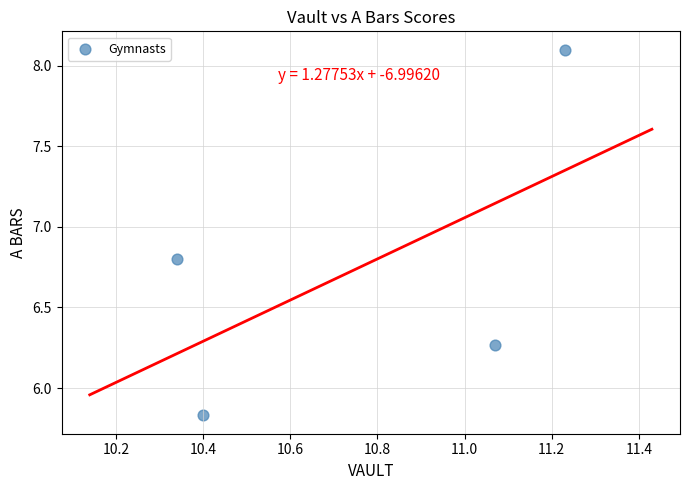

What is the average Y value?

6.8